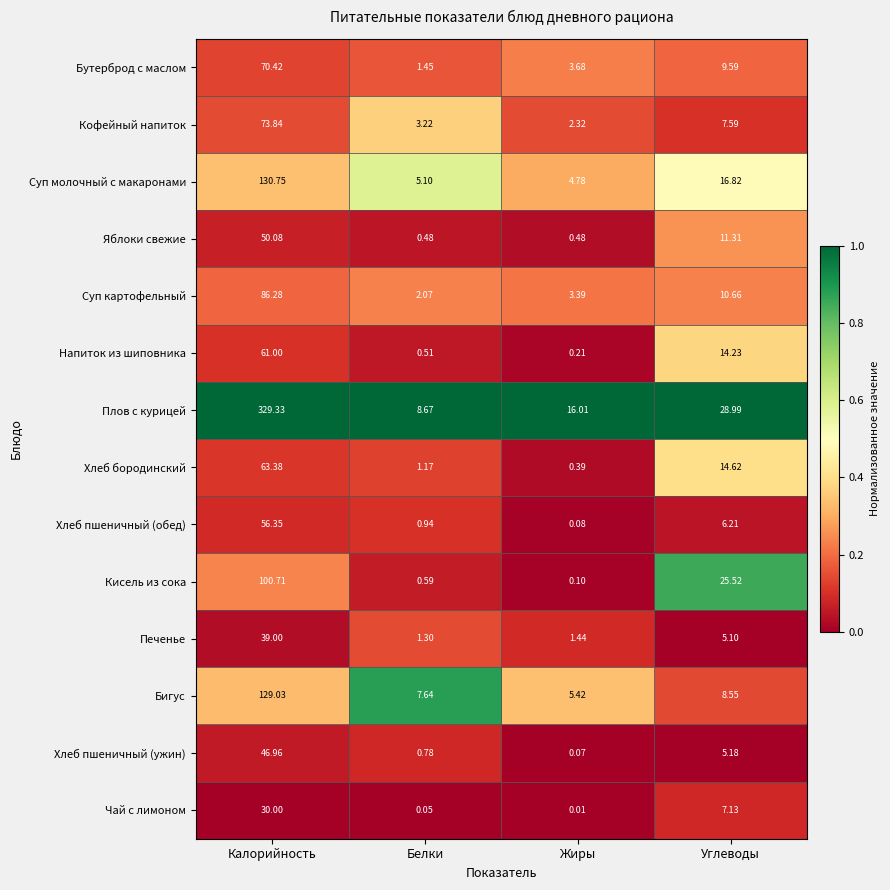

Which label corresponds to the smallest value in the chart?

Жиры